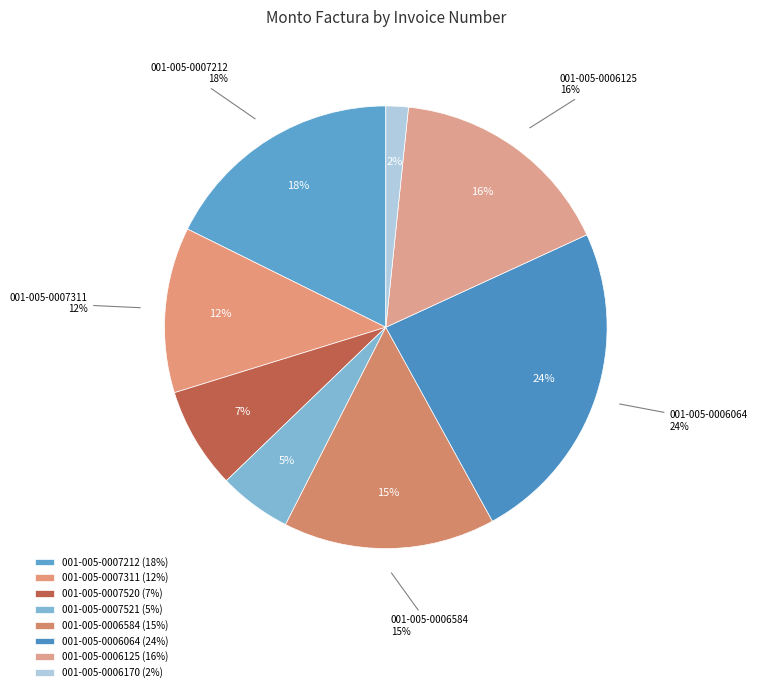

How much of the chart is everything except 001-005-0007521?

94.7%